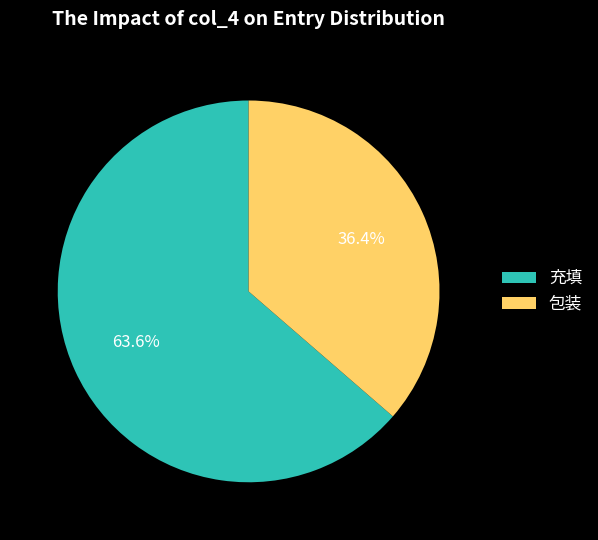

Which category has the smallest portion of the pie?

包装